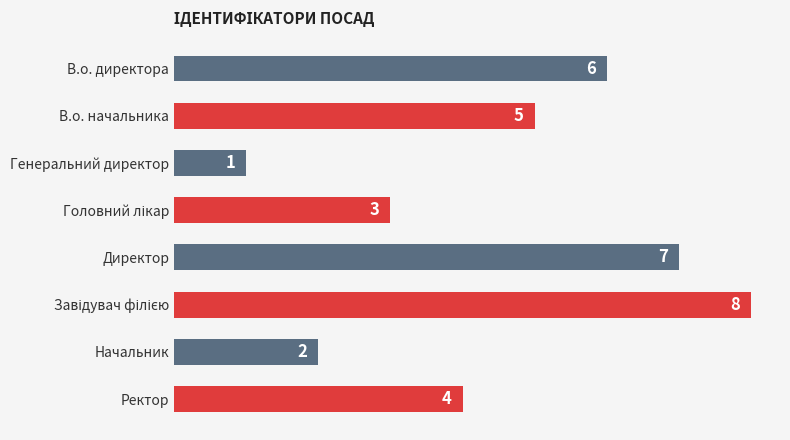

Reading top to bottom, extract all data points from this chart.

6	5	1	3	7	8	2	4